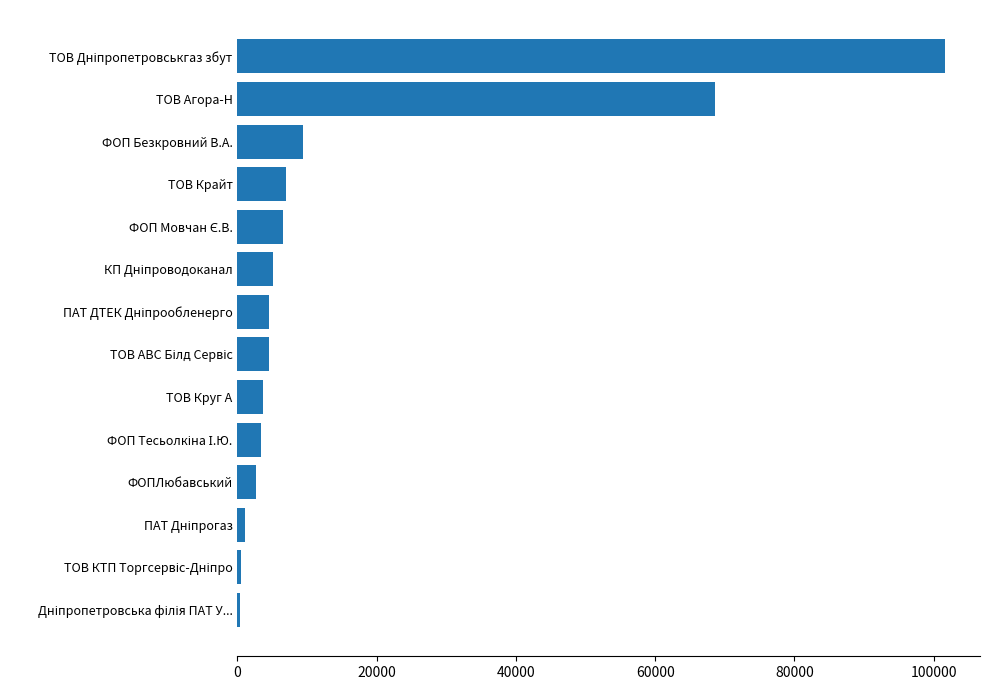

What is the maximum value shown in the chart?

101565.0